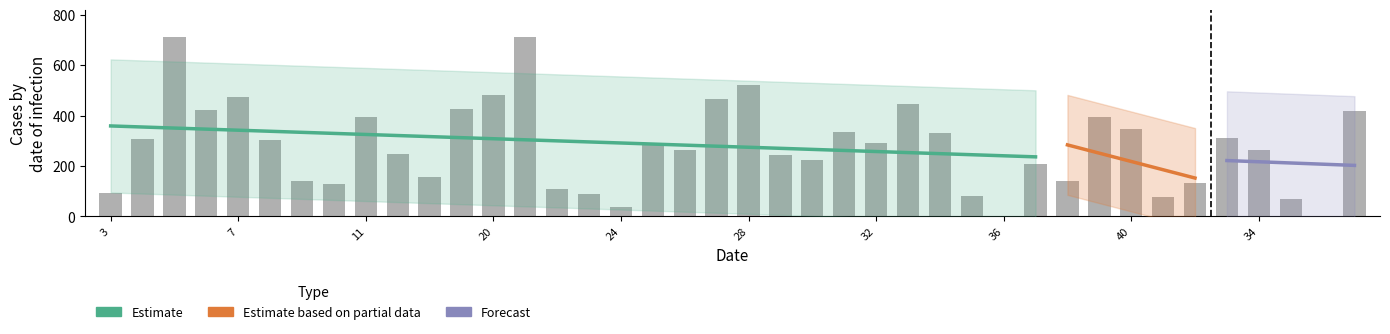

What is the change in value from 25 to 37?

+131